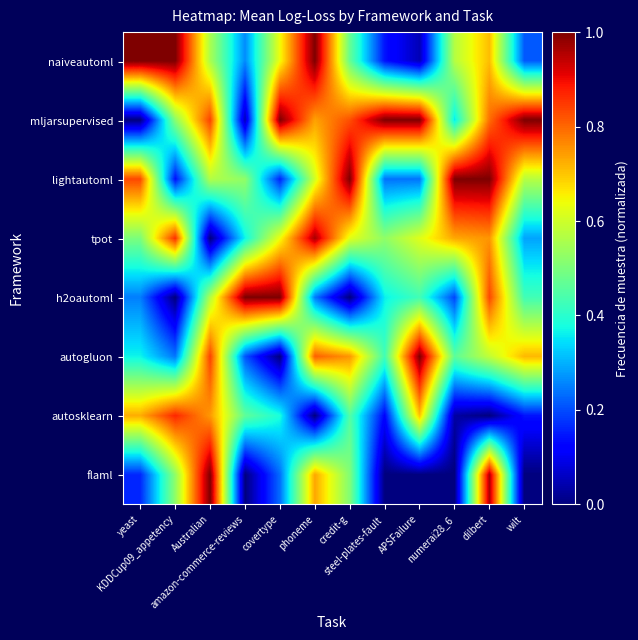

What is the total value across all series at yeast?

3.8